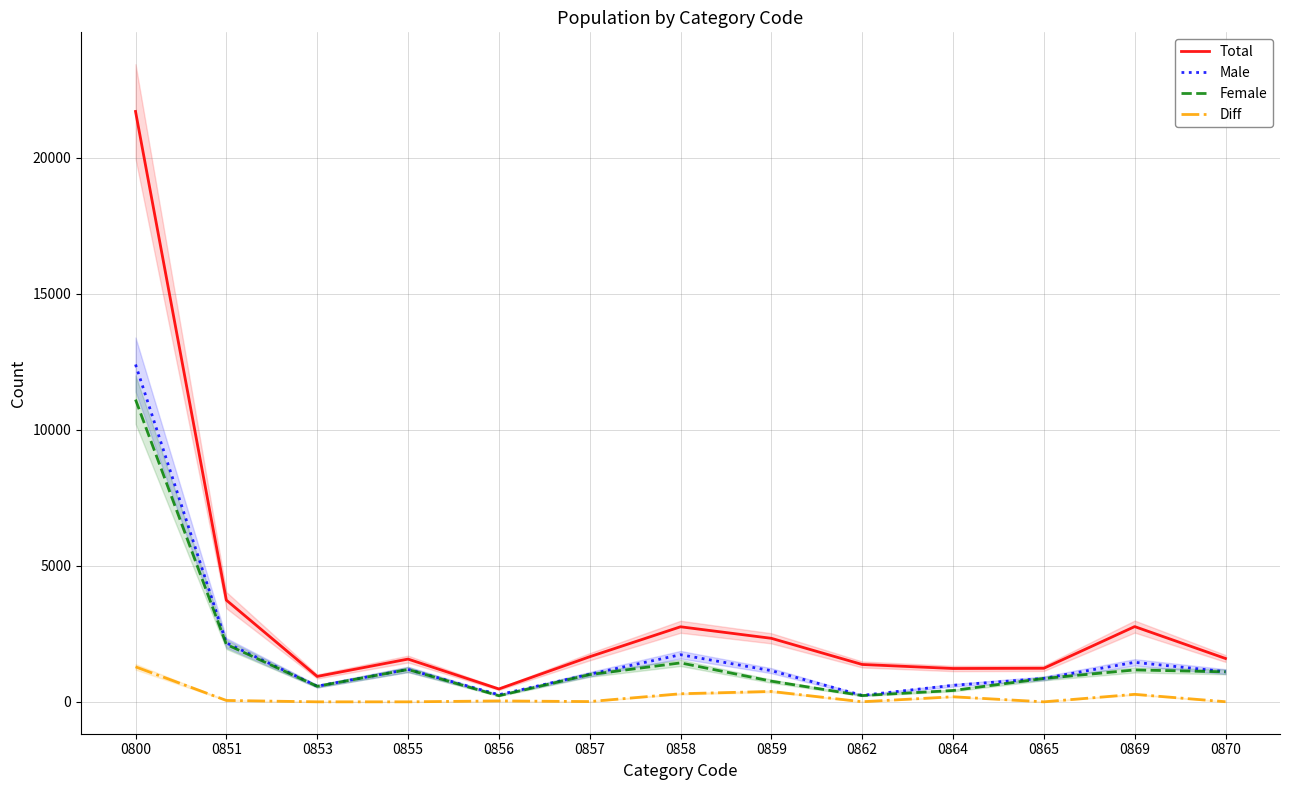

What is the difference between the maximum and second lowest values in the Total series?

20763